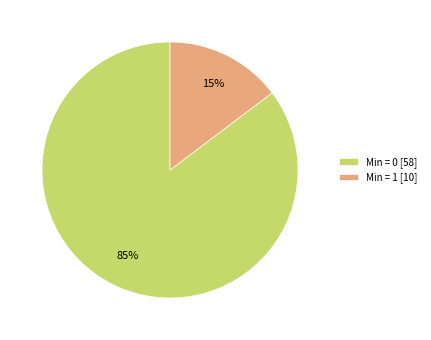

Is there a majority slice in this chart?

Yes